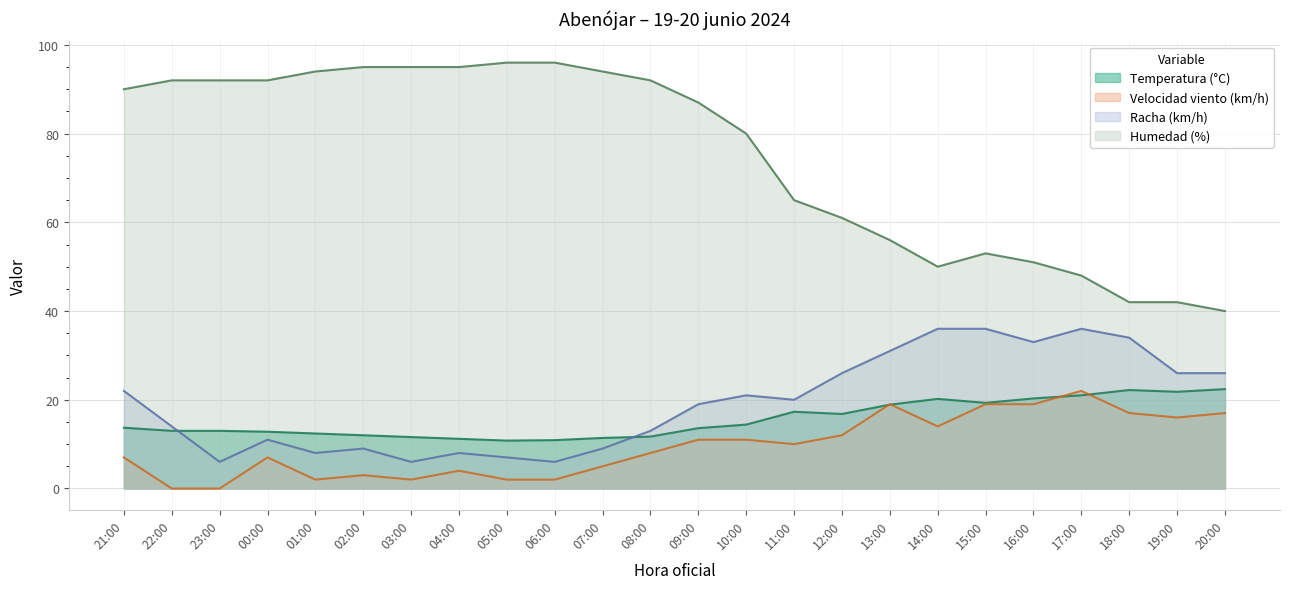

True or false: Racha (km/h) and Humedad (%) cross at least once.

False